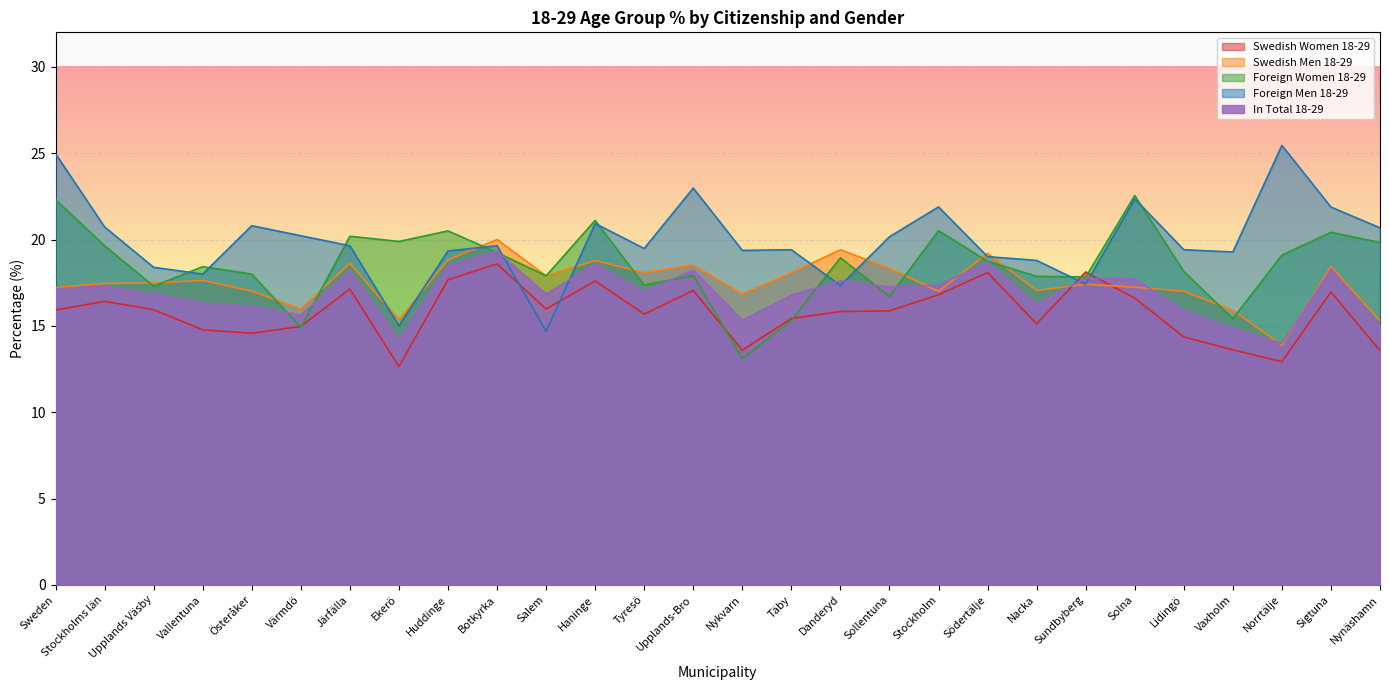

What is the sum of all Foreign Men 18-29 values?

557.3